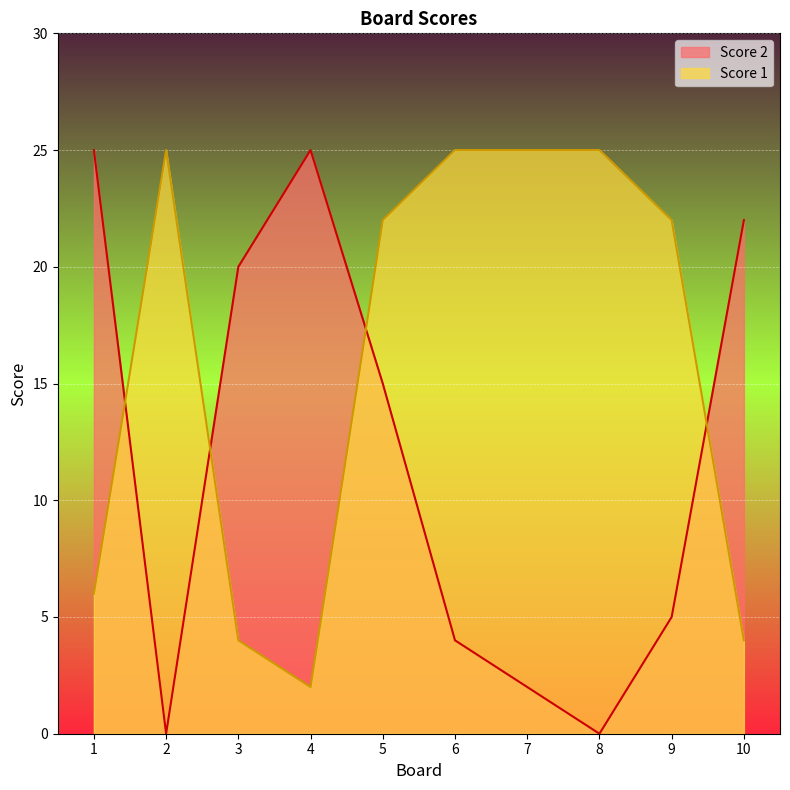

What is the spread (max minus min) of values at 1?

19